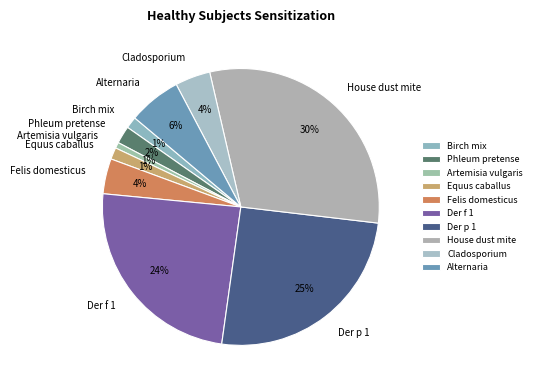

Is Der f 1 the majority of the pie?

No